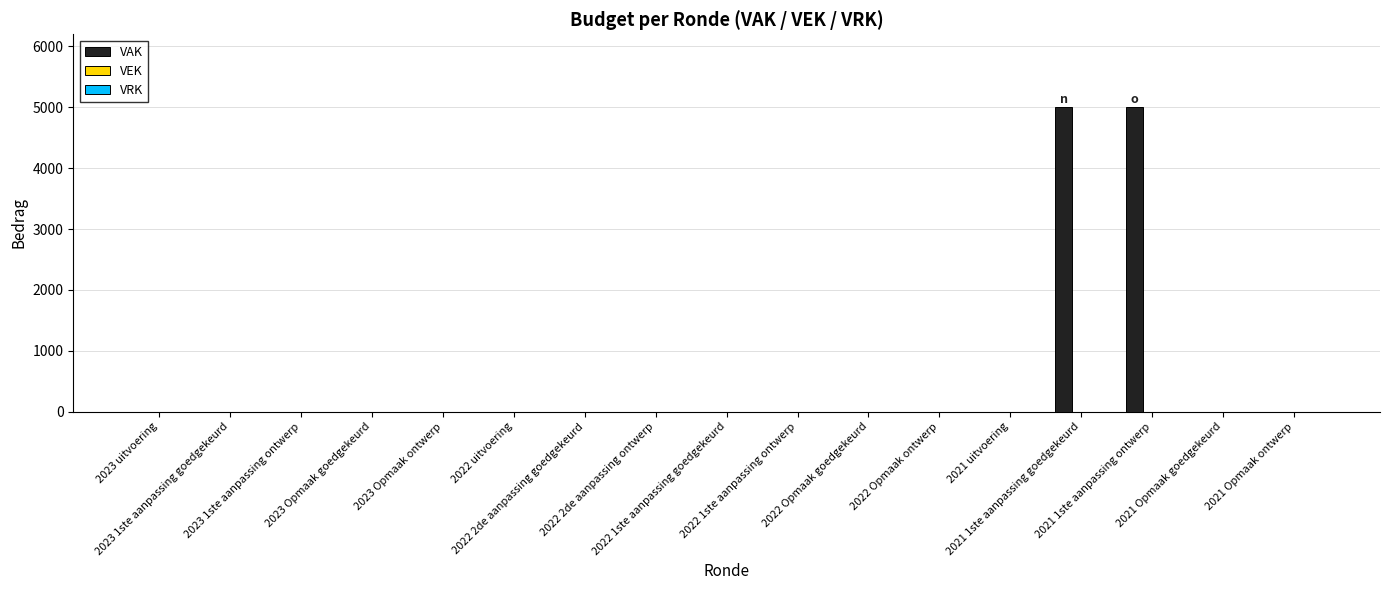

How many distinct data groups are displayed?

1